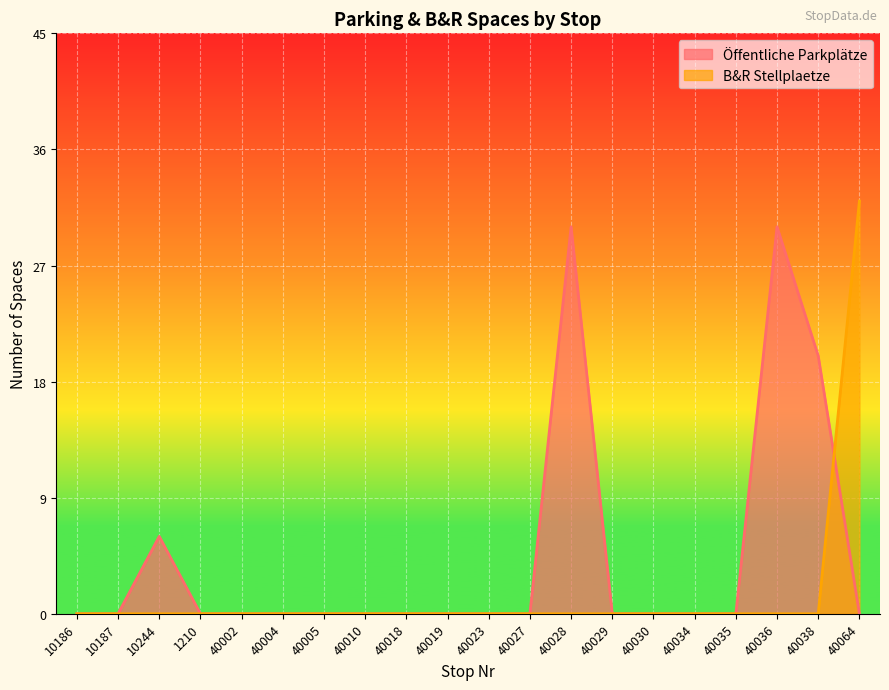

Which category has the lowest value in the Öffentliche Parkplätze series?

10186